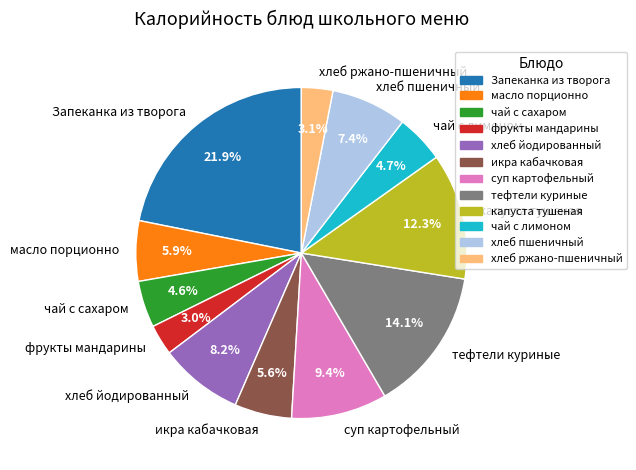

Which slice is the largest?

Запеканка из творога